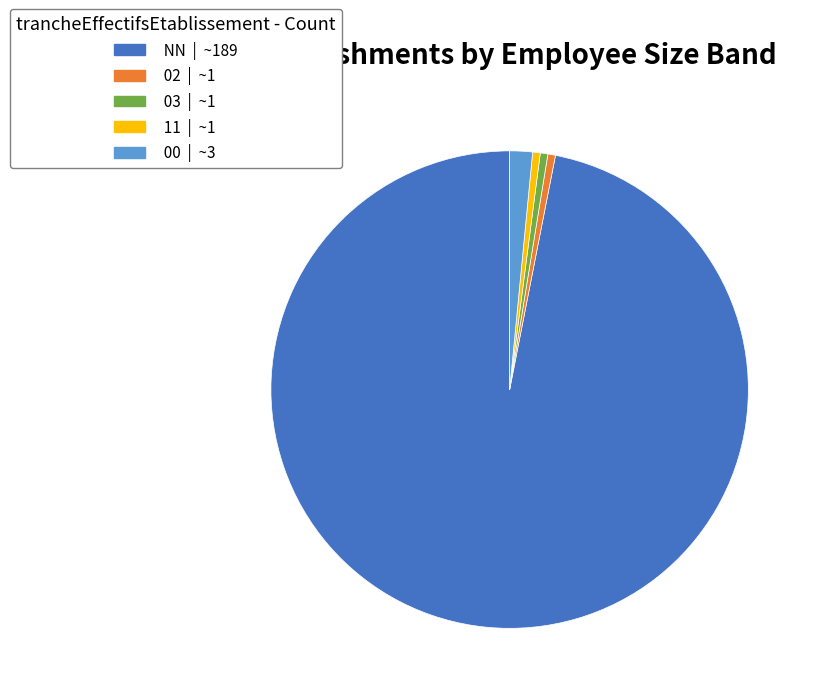

Is the sum of 03 and NN greater than half?

Yes